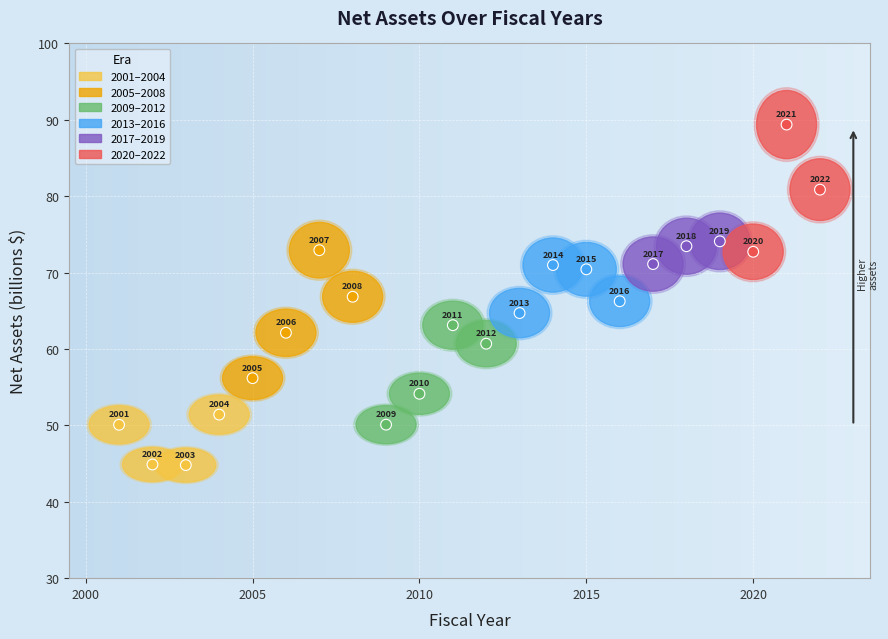

What is the range of X values (max minus min)?

21.0